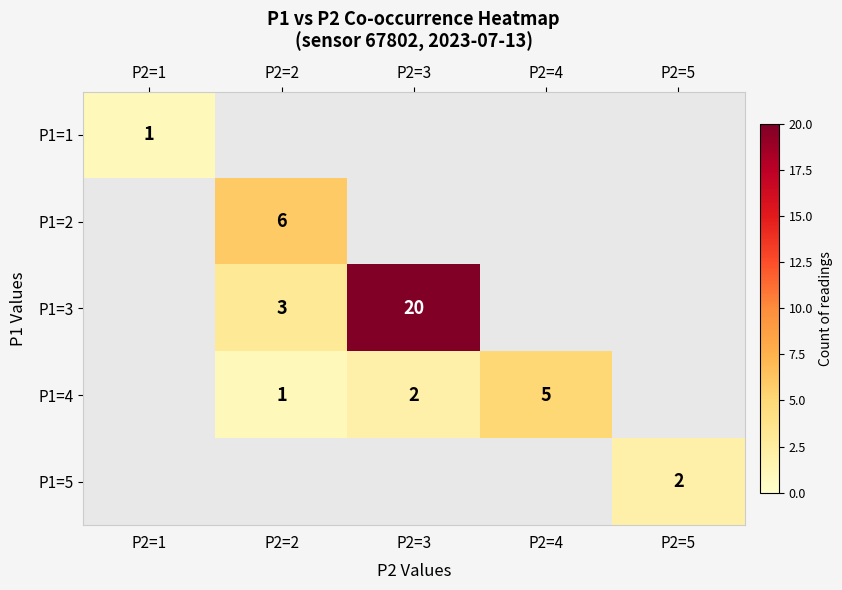

The P1=4 series shows 5 at P2=4. True or false?

True